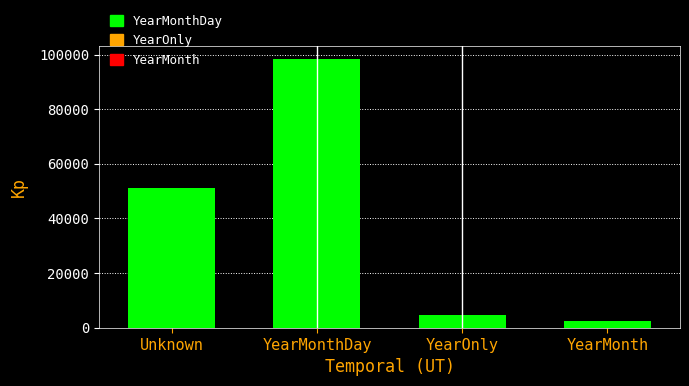

What is the change in value from Unknown to YearMonthDay?

+47099